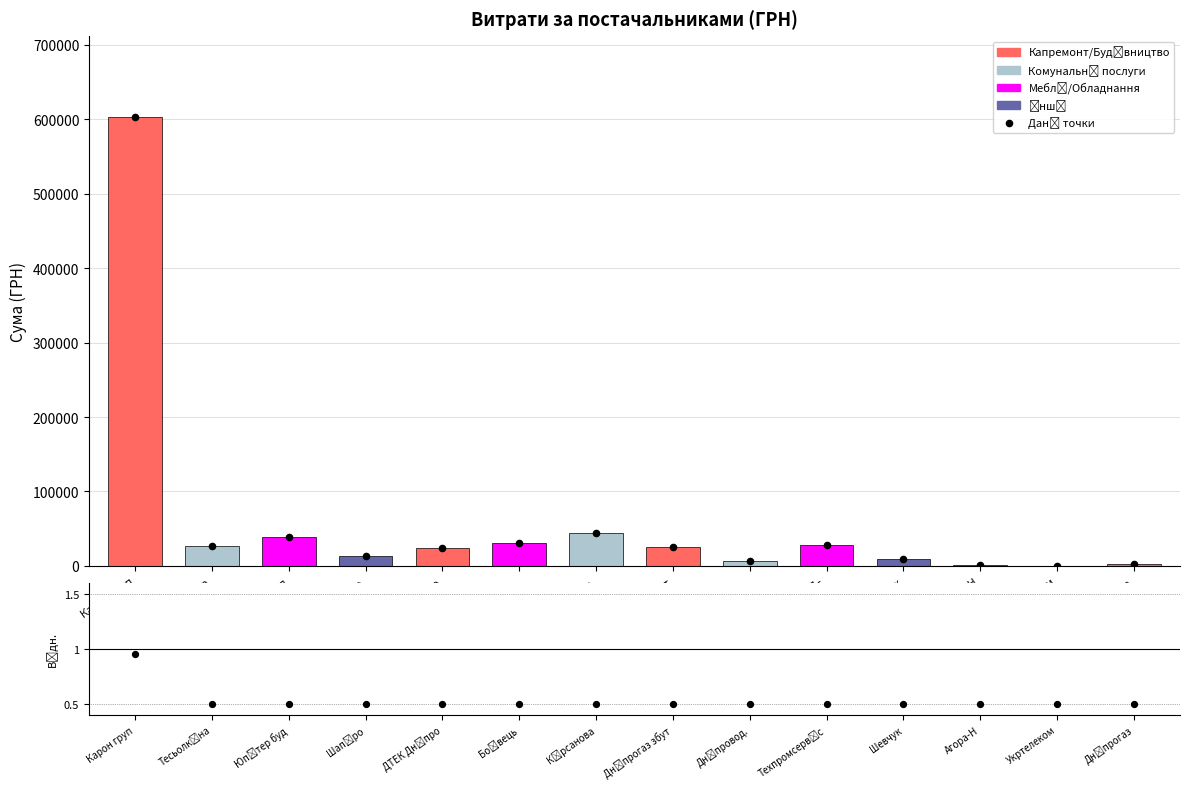

At how many categories does at least one series exceed 492516?

1